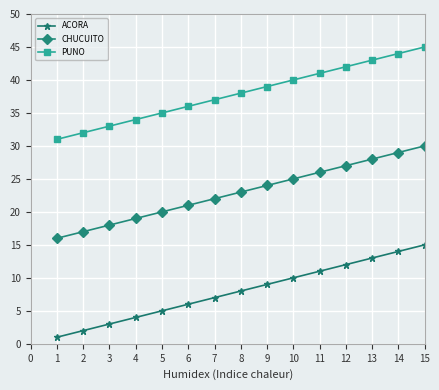

True or false: ACORA and PUNO cross at least once.

False